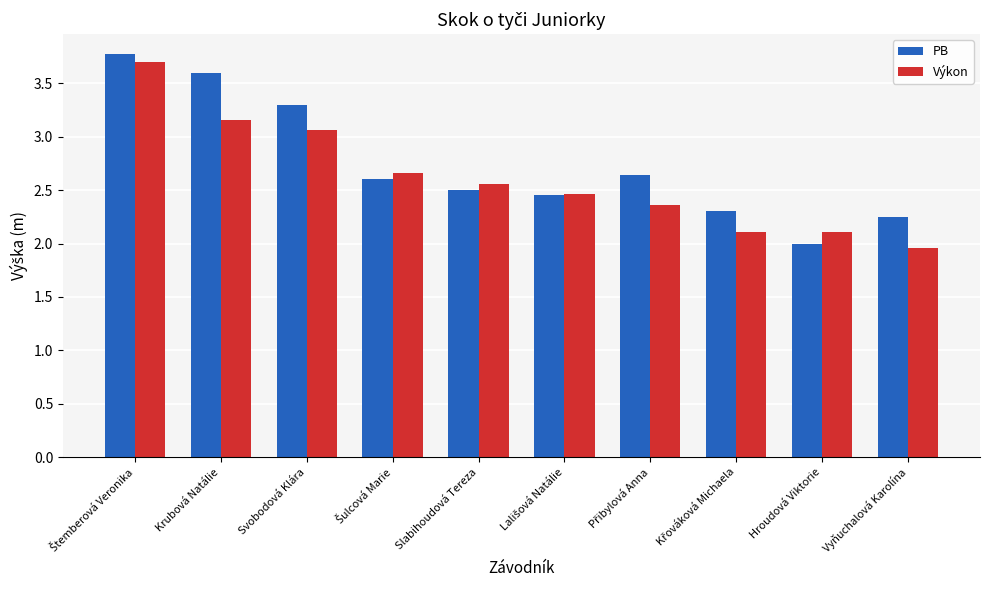

List the series in order of their overall mean, lowest first.

Výkon, PB